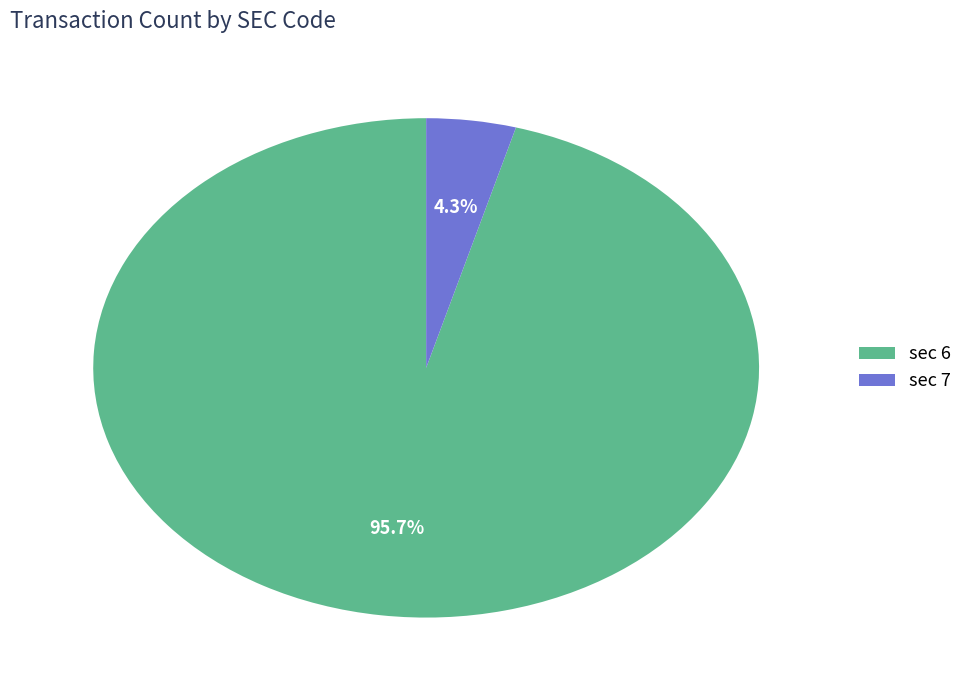

Is there a majority slice in this chart?

Yes